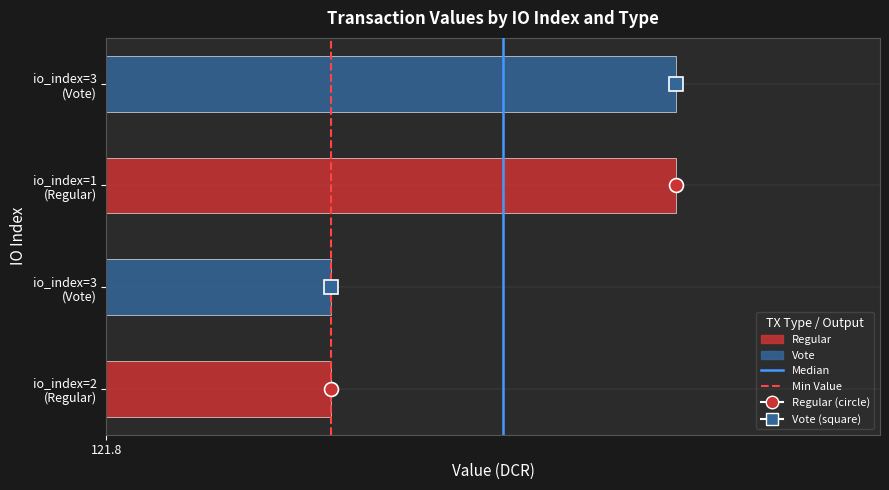

Is the value of Min Value at 121.7 greater than the value of Median at 121.8?

No